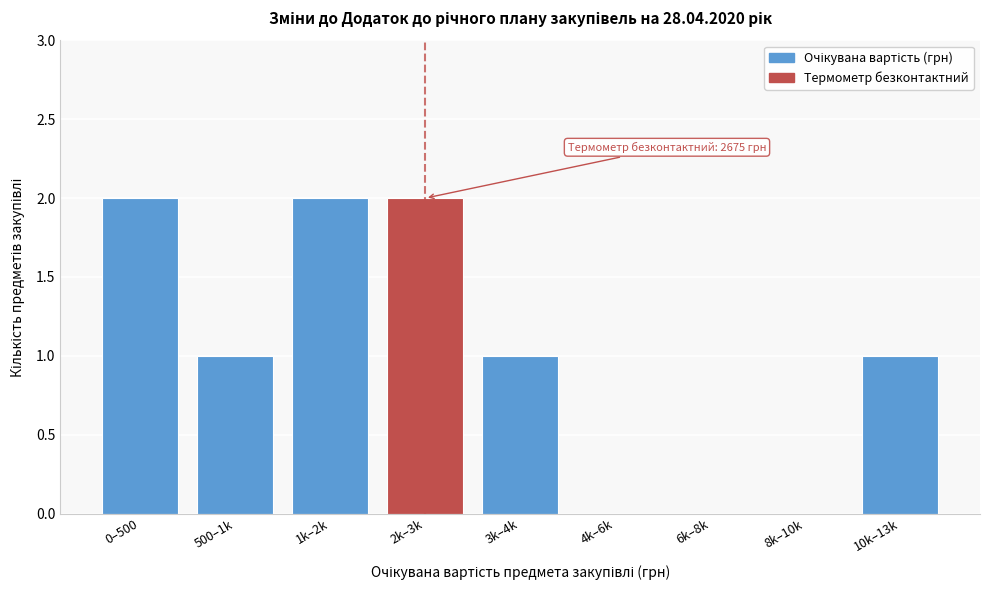

Reading left to right, what are all the values shown in this chart?

0–500=2	500–1k=1	1k–2k=2	2k–3k=2	3k–4k=1	4k–6k=0	6k–8k=0	8k–10k=0	10k–13k=1